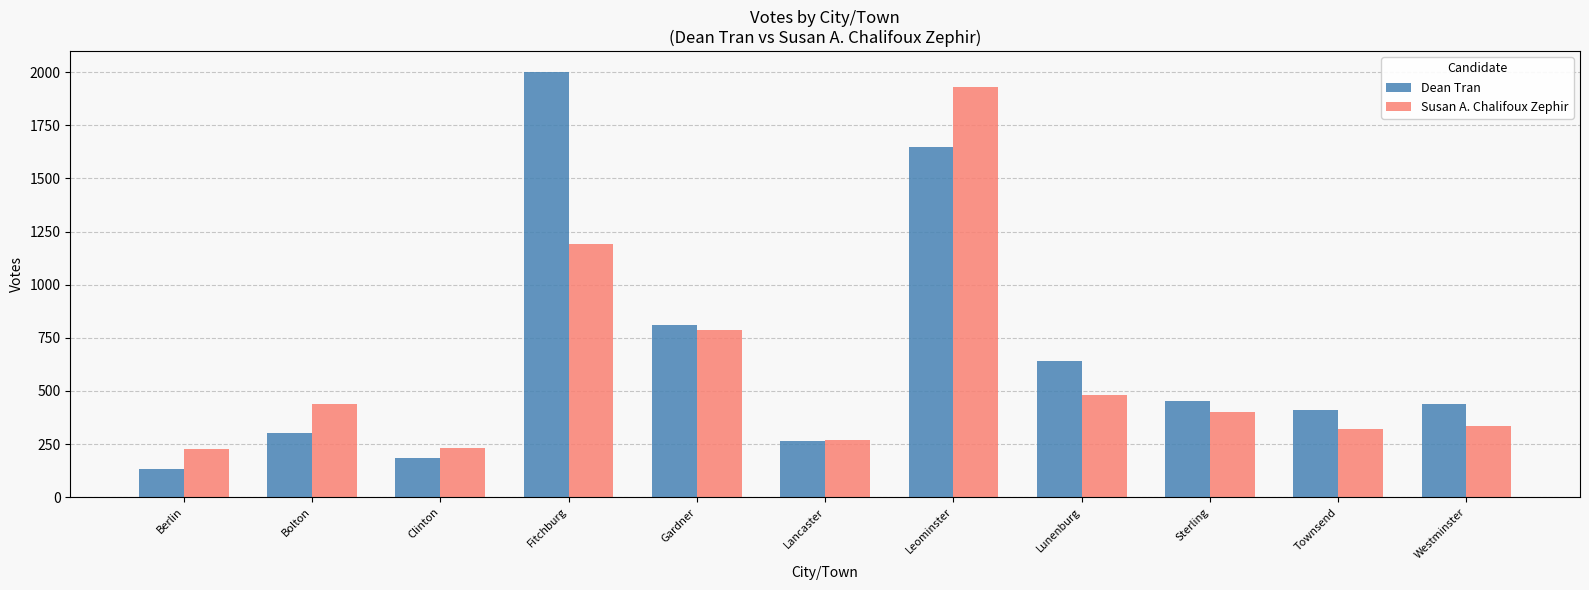

Rank the series by their maximum value, from lowest to highest.

Susan A. Chalifoux Zephir, Dean Tran